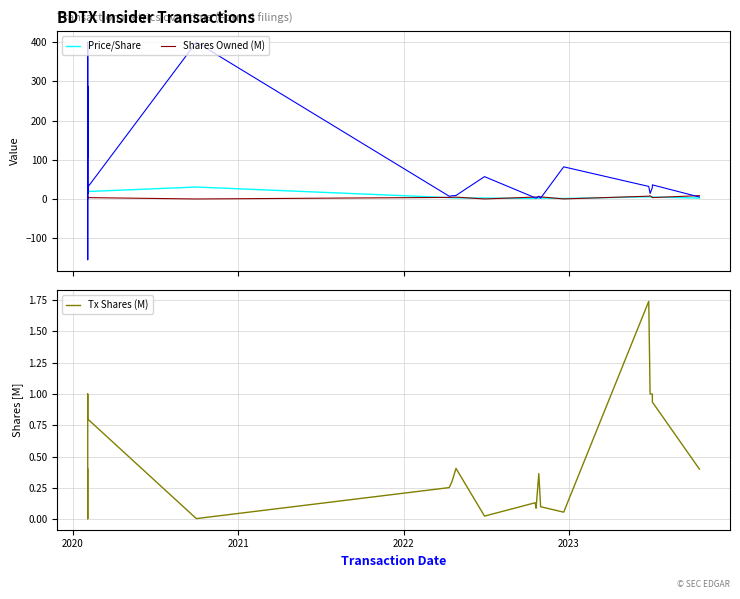

What is the sum of all Shares Owned (M) values?

79.1